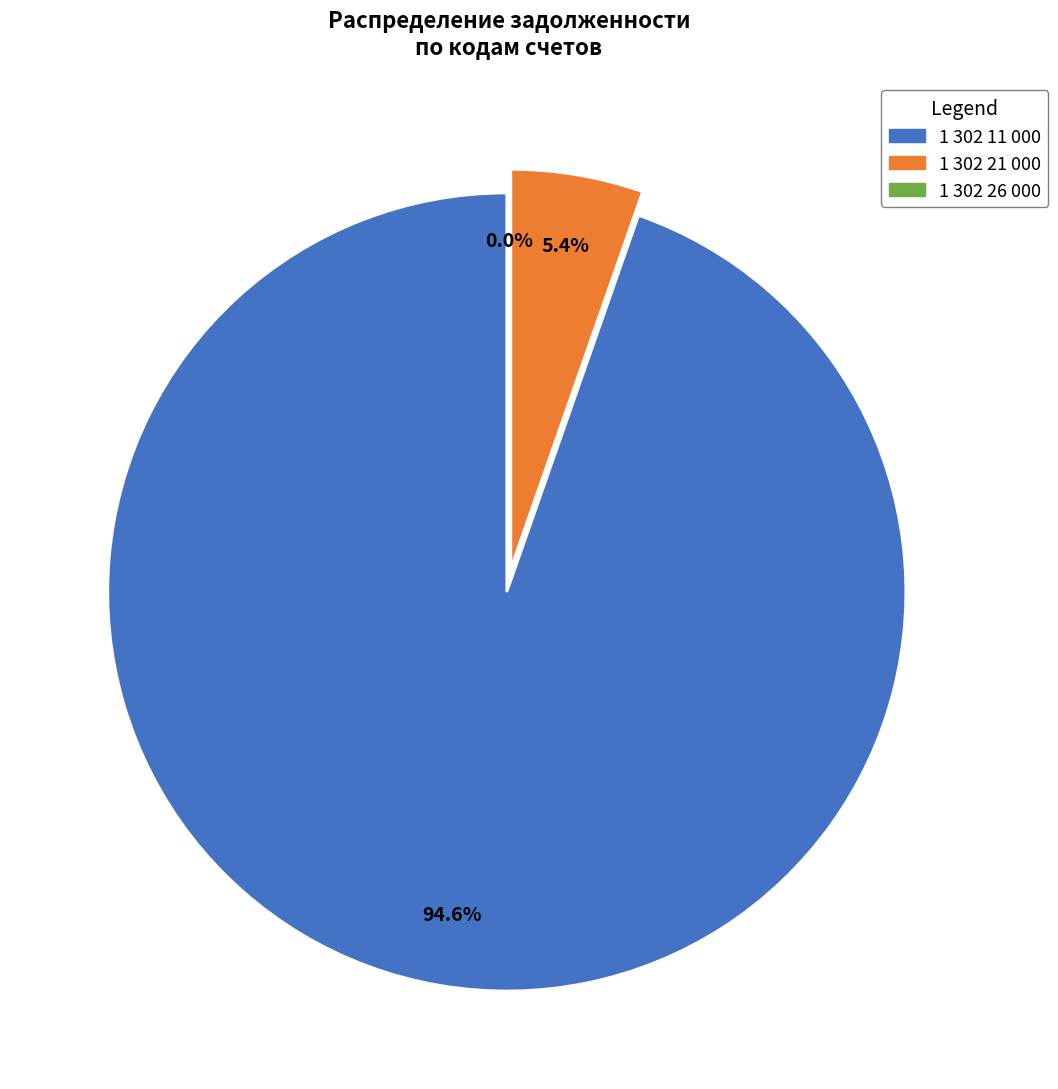

What is the majority slice?

1 302 11 000